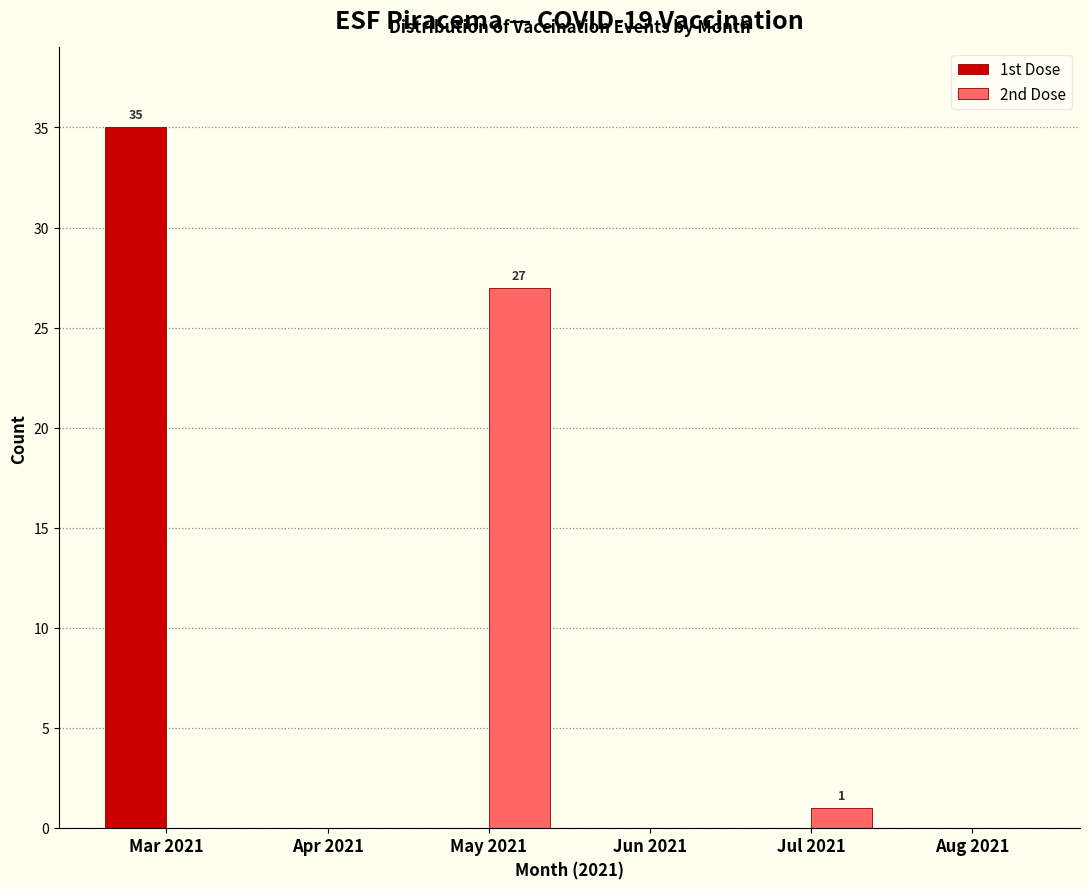

Reading left to right, what are all the values shown in this chart?

1st Dose: Mar 2021=35	Apr 2021=0	May 2021=0	Jun 2021=0	Jul 2021=0	Aug 2021=0
2nd Dose: Mar 2021=0	Apr 2021=0	May 2021=27	Jun 2021=0	Jul 2021=1	Aug 2021=0